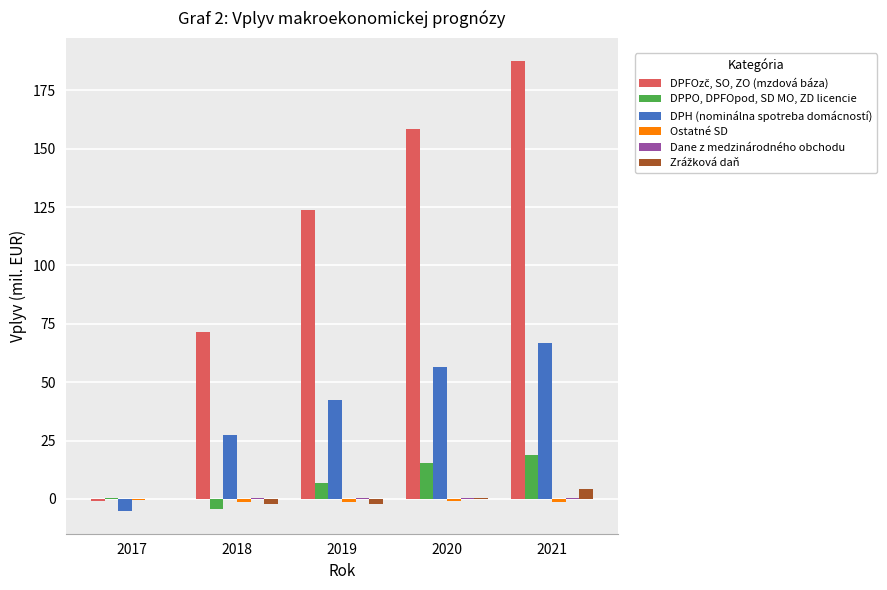

At which category is the sum across all series the highest?

2021